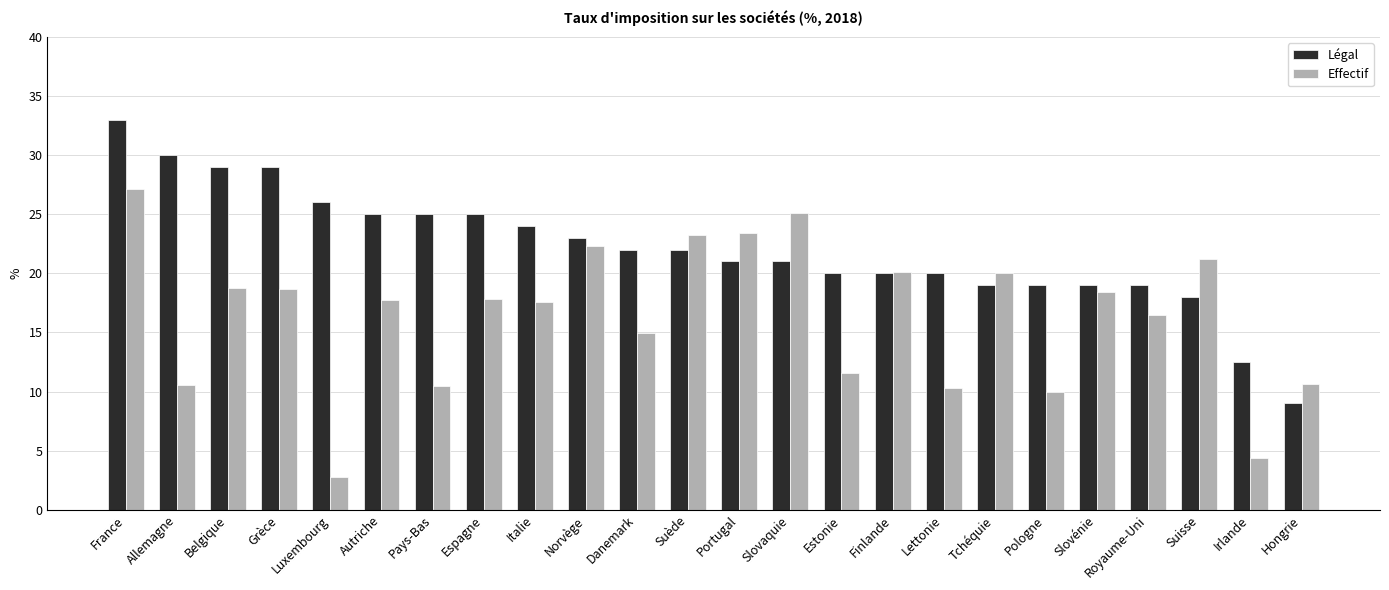

What is the total value across all series at Lettonie?

30.3